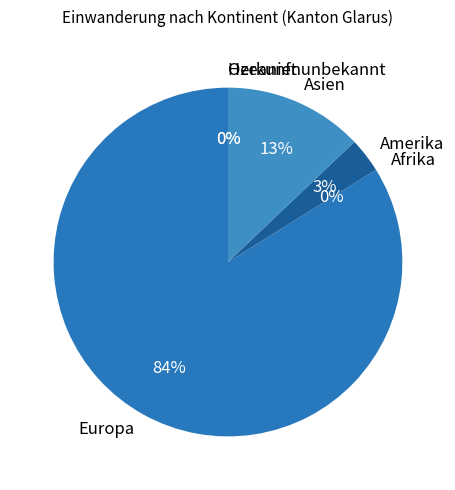

How much of the chart is everything except Herkunft unbekannt?

100.0%